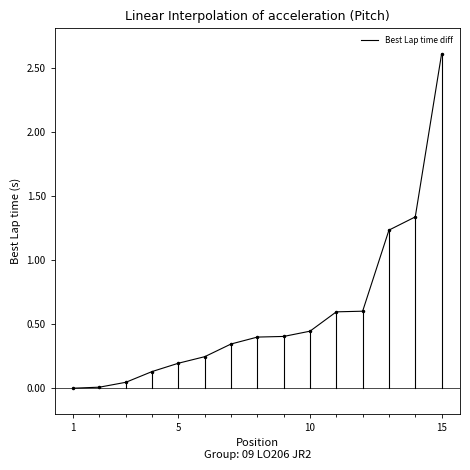

What is the greatest value displayed?

2.6